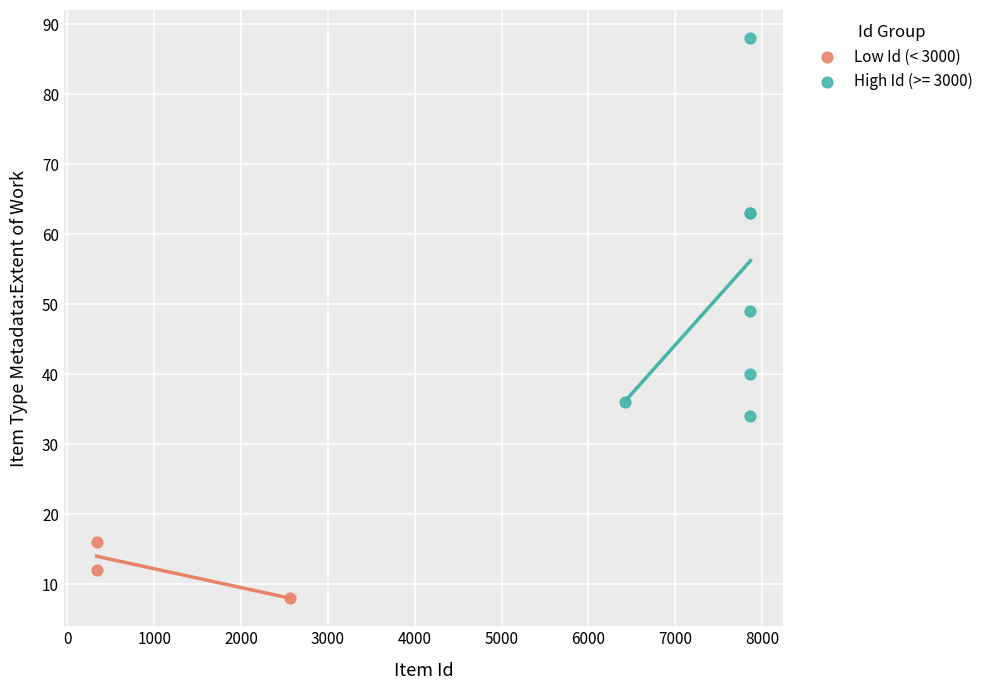

Which series has the largest Y range (max minus min)?

High Id (>= 3000)